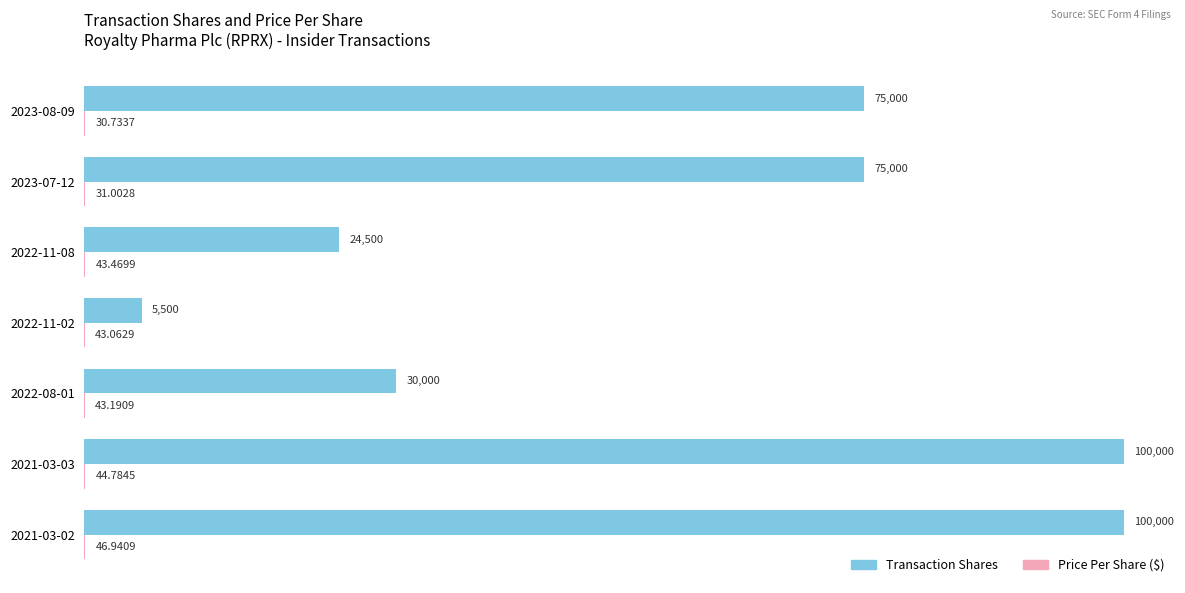

At which category is the sum across all series the highest?

2021-03-02